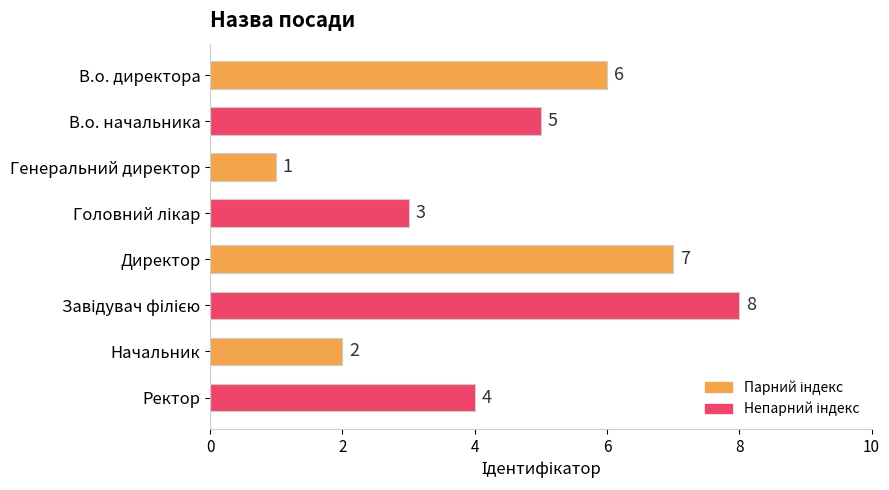

The chart shows a value of 4 at Ректор. True or false?

True